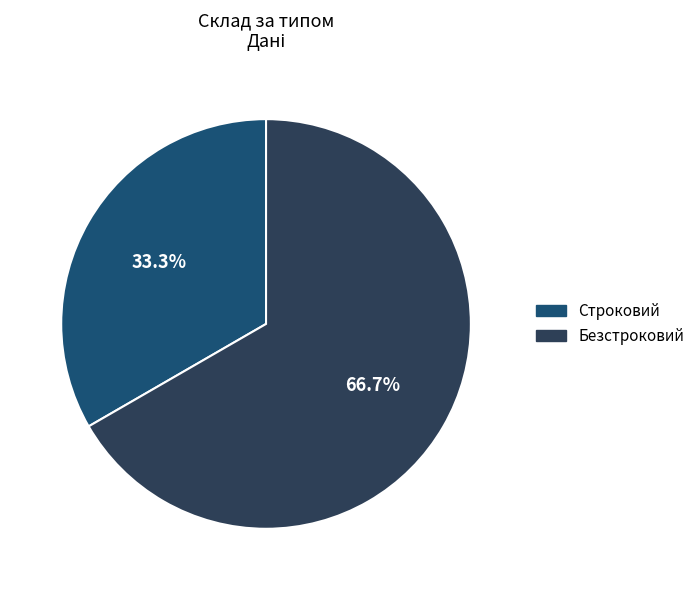

Between Безстроковий and Строковий, which is larger?

Безстроковий